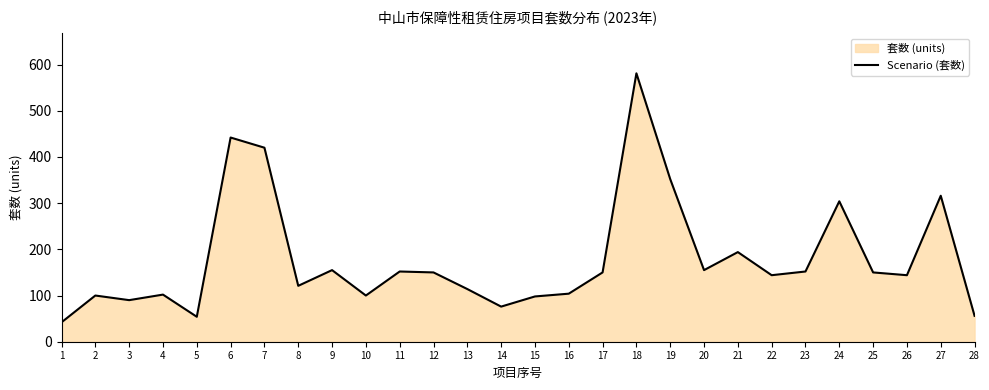

Where is the data nearest to the value 311?

27